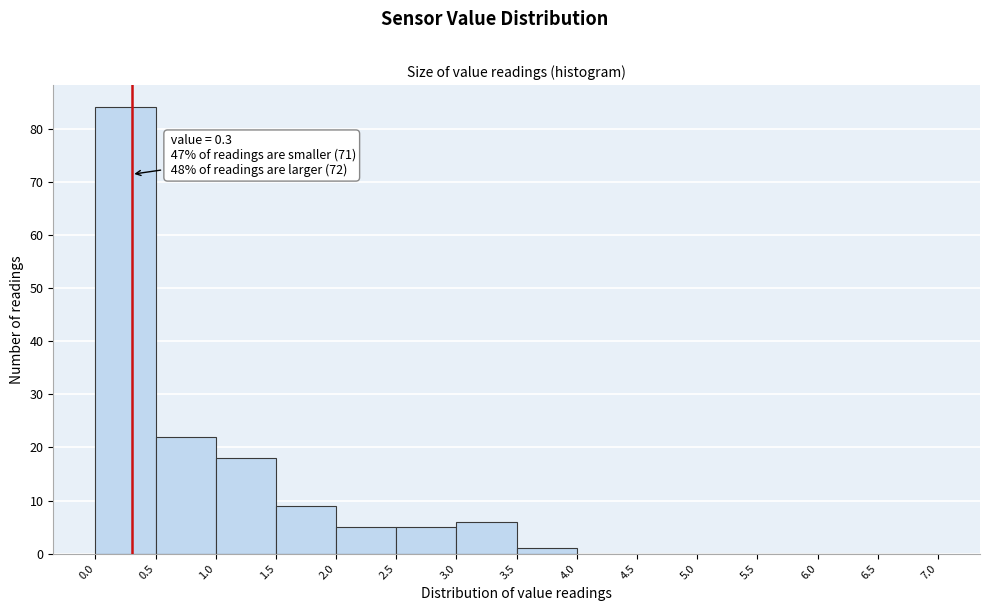

Over which range of the x-axis is the bar tallest?

0.0 to 0.5